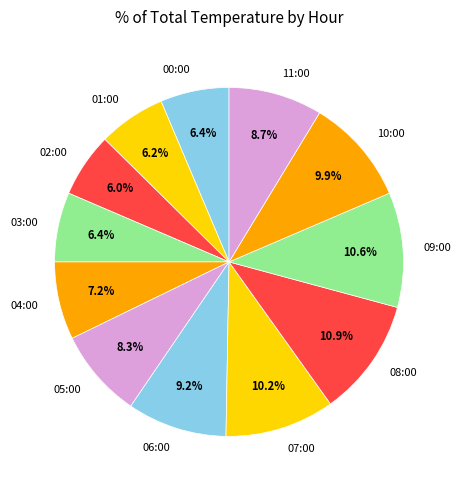

Is there a majority slice in this chart?

No